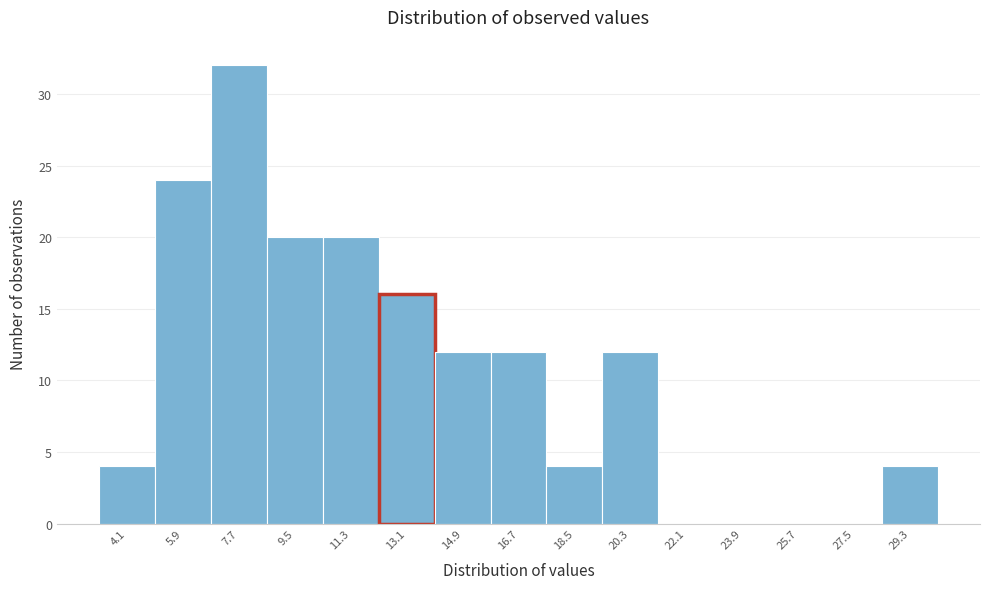

Reading left to right, what are all the values shown in this chart?

4.1=4	5.9=24	7.7=32	9.5=20	11.3=20	13.1=16	14.9=12	16.7=12	18.5=4	20.3=12	22.1=0	23.9=0	25.7=0	27.5=0	29.3=4